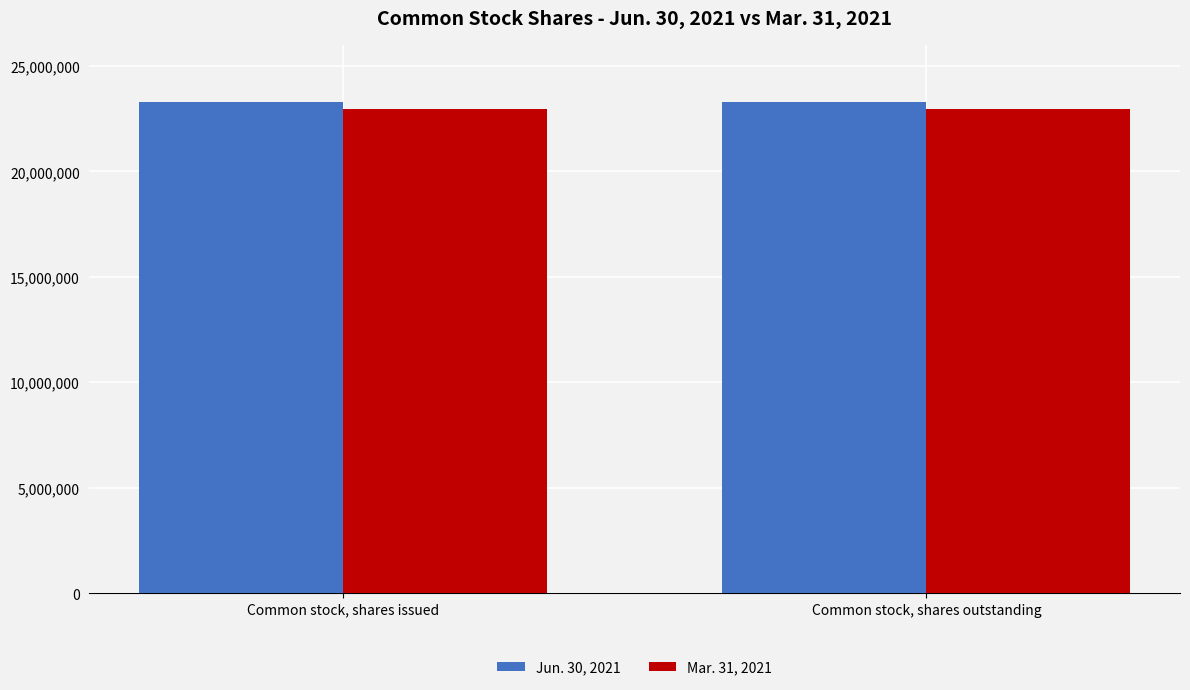

Is it true that Jun. 30, 2021 equals 23308049 at Common stock, shares outstanding?

True